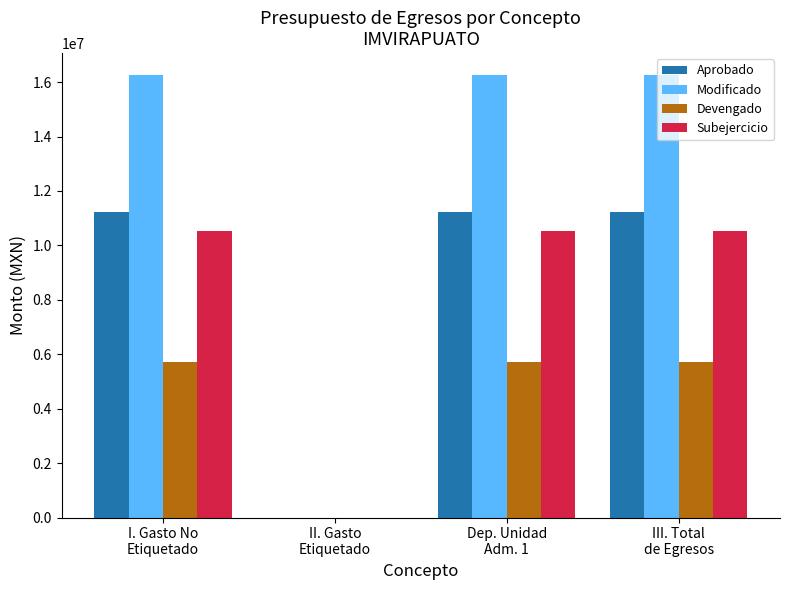

What is the highest value of the Devengado series?

5716679.7